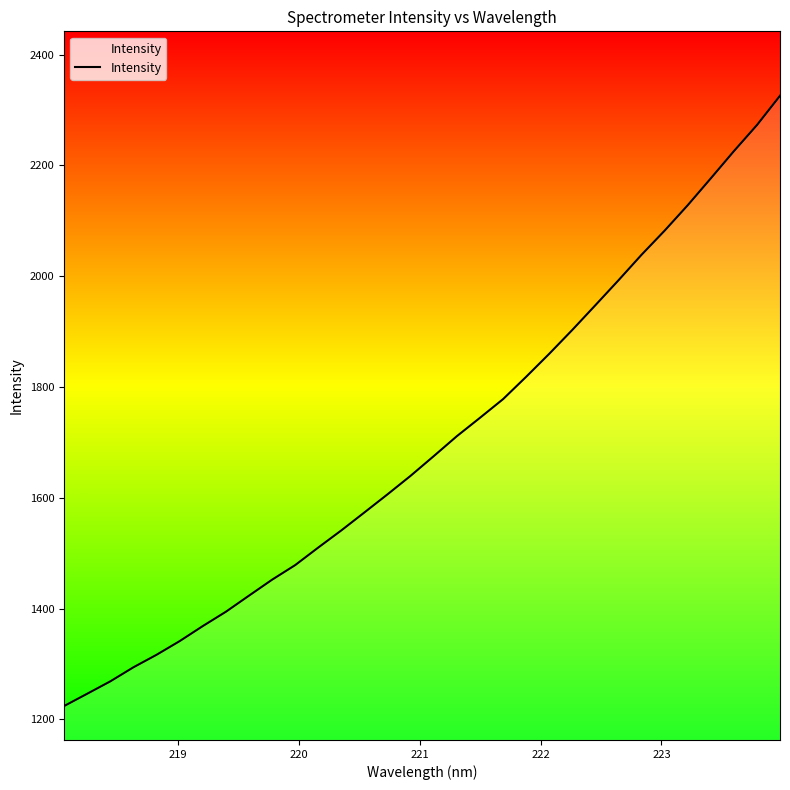

What is the greatest value displayed?

2325.8